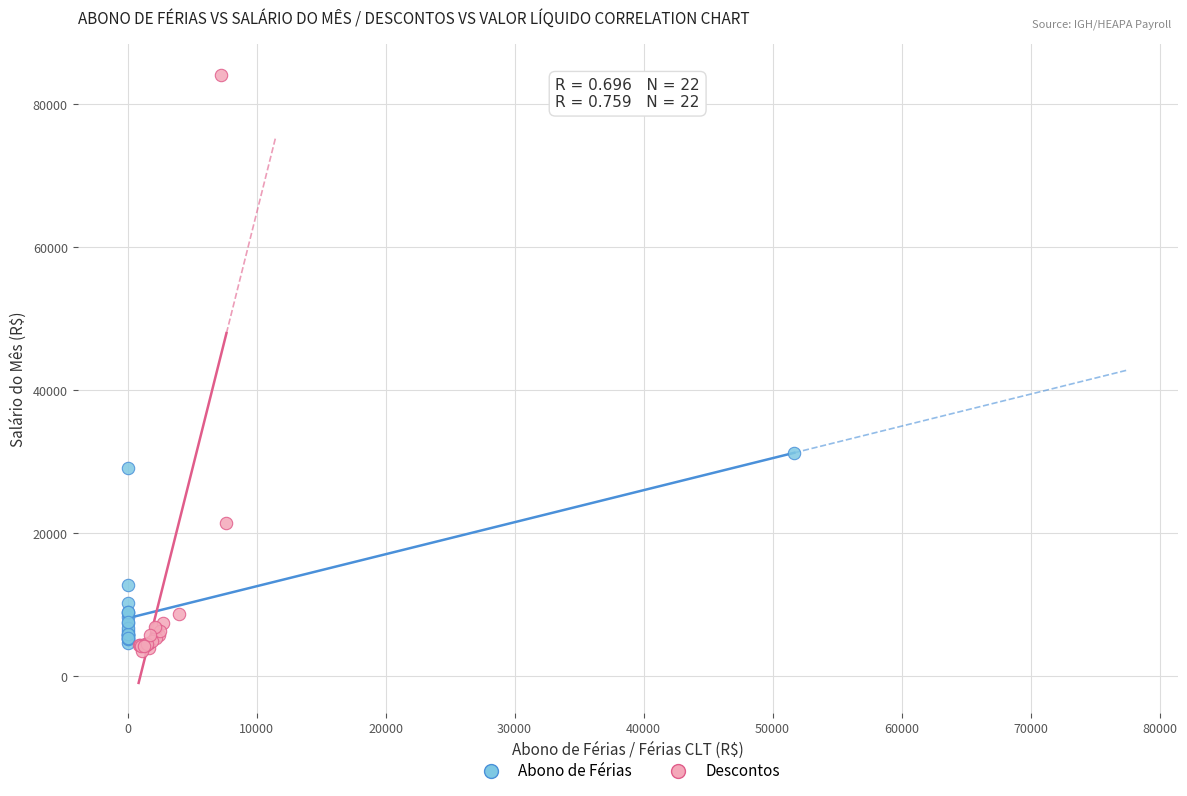

Which series reaches the maximum Y coordinate?

Descontos